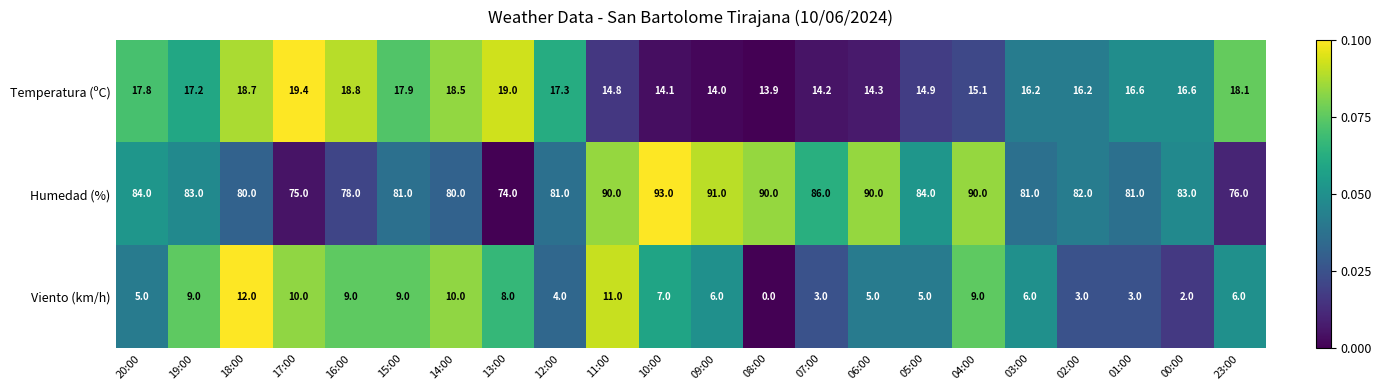

Rank the series by their maximum value, from lowest to highest.

Viento (km/h), Temperatura (ºC), Humedad (%)